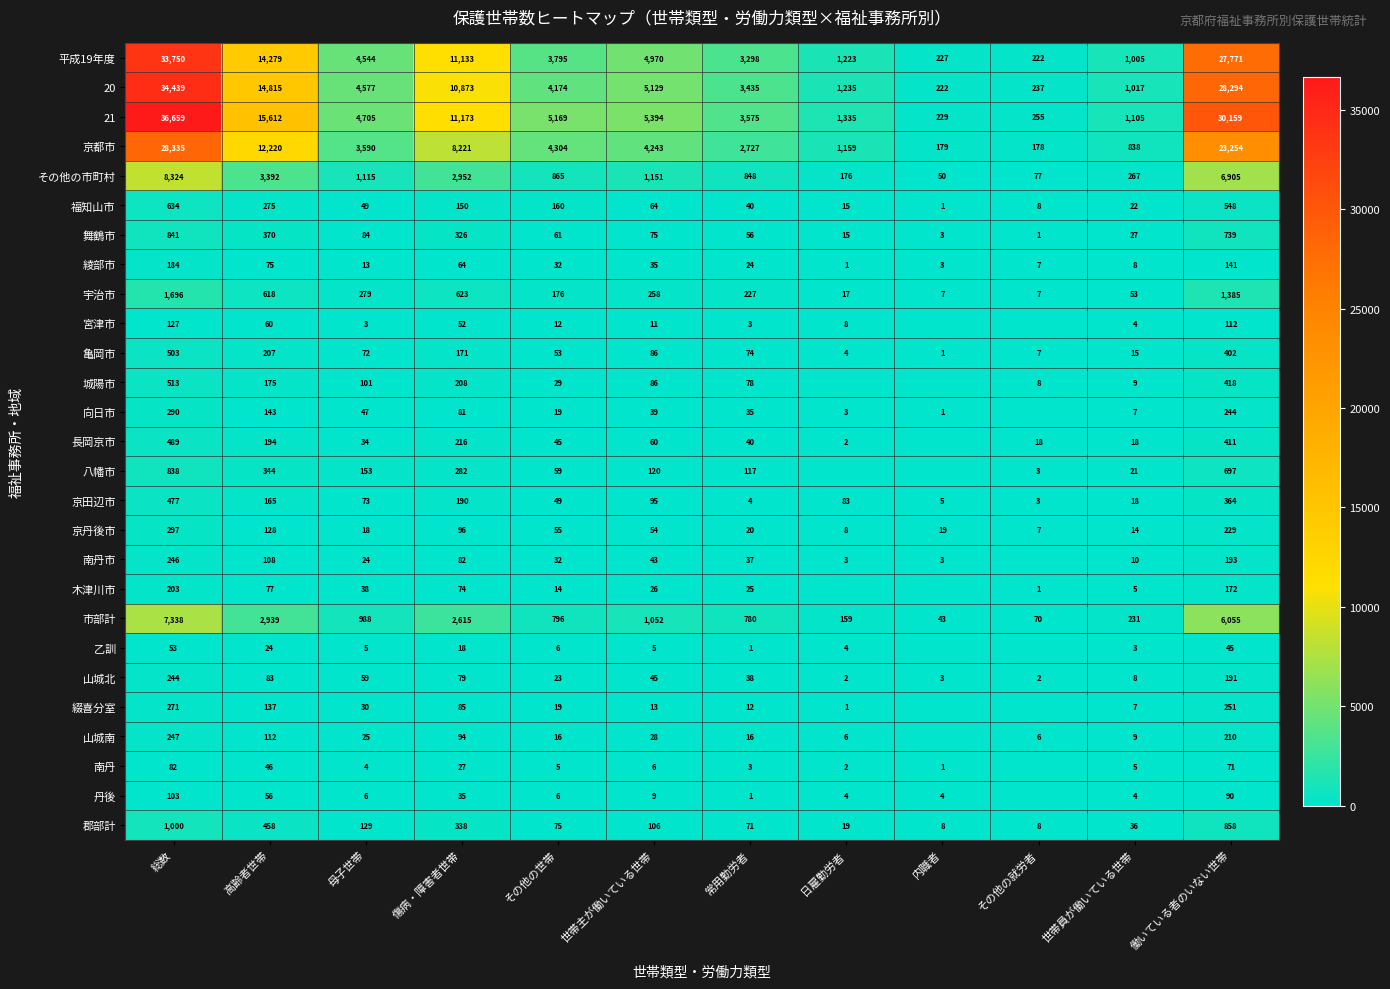

The value of 京丹後市 at 傷病・障害者世帯 is 96. True or false?

True